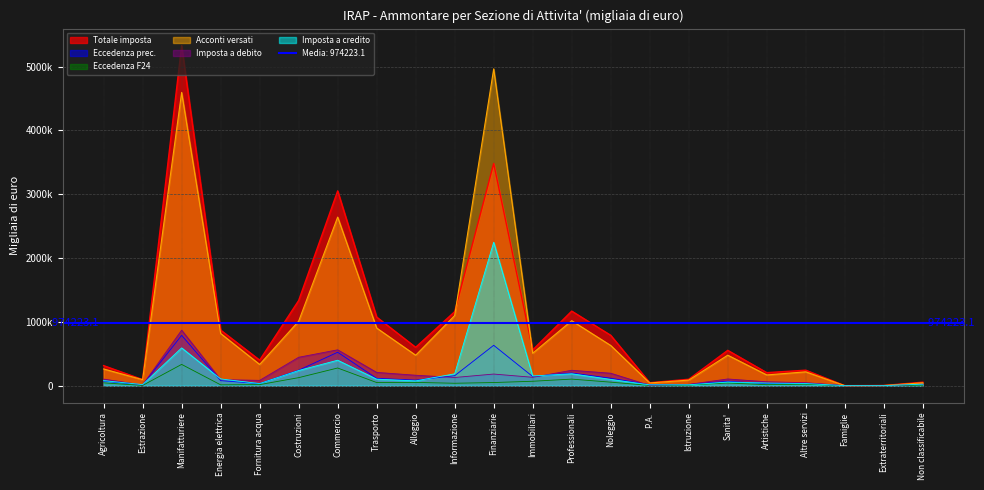

At how many categories does at least one series exceed 3784436?

2